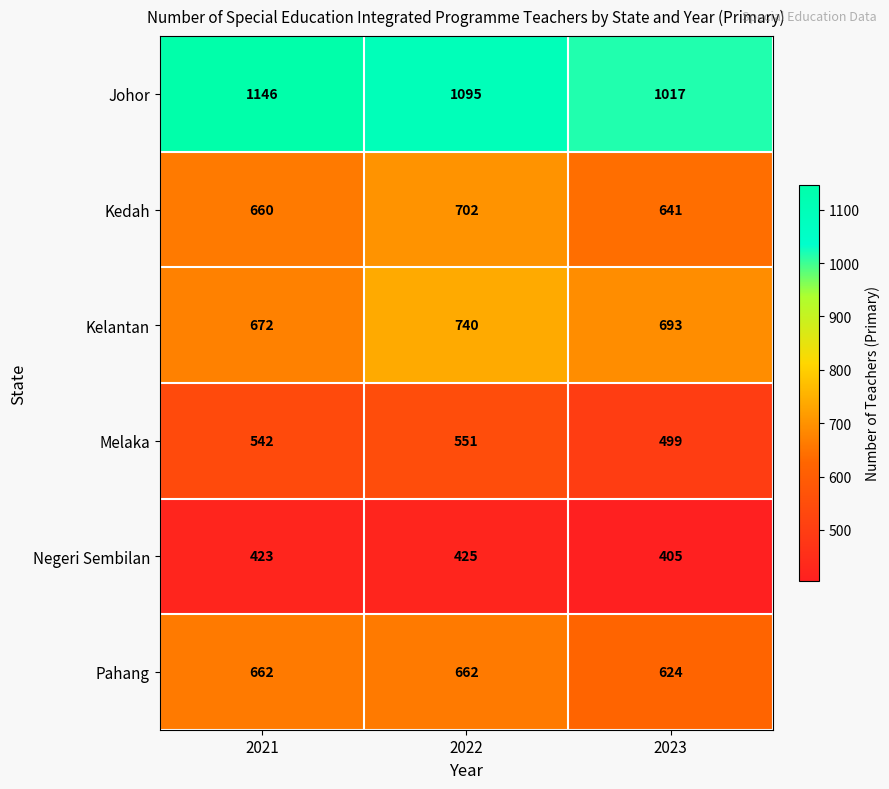

How many data points does each series have?

3